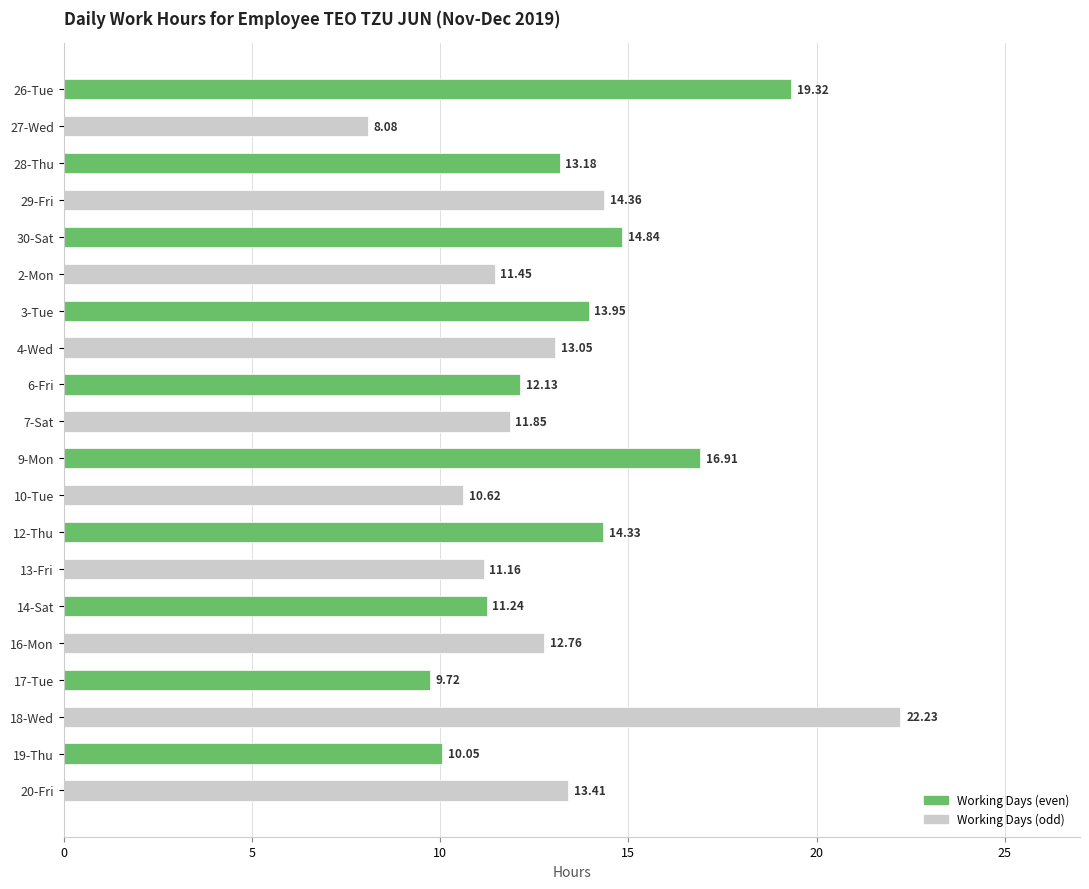

What is the change in value from 7-Sat to 9-Mon?

+5.1